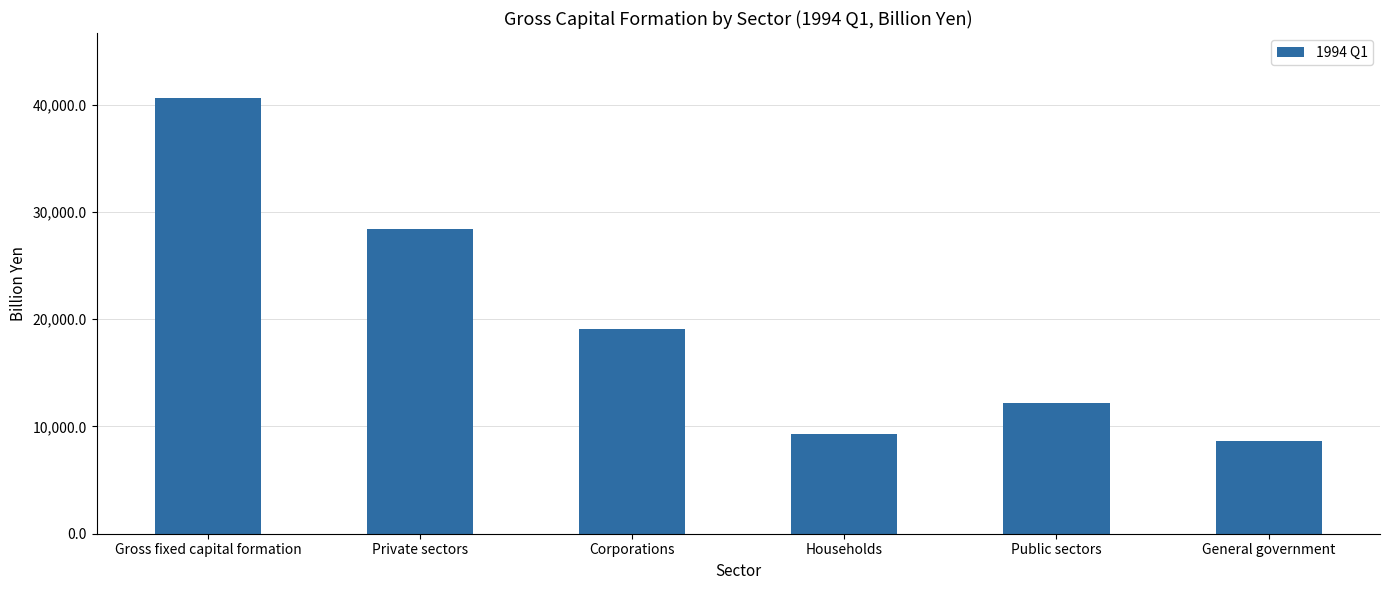

Does the chart contain stacked bars?

No